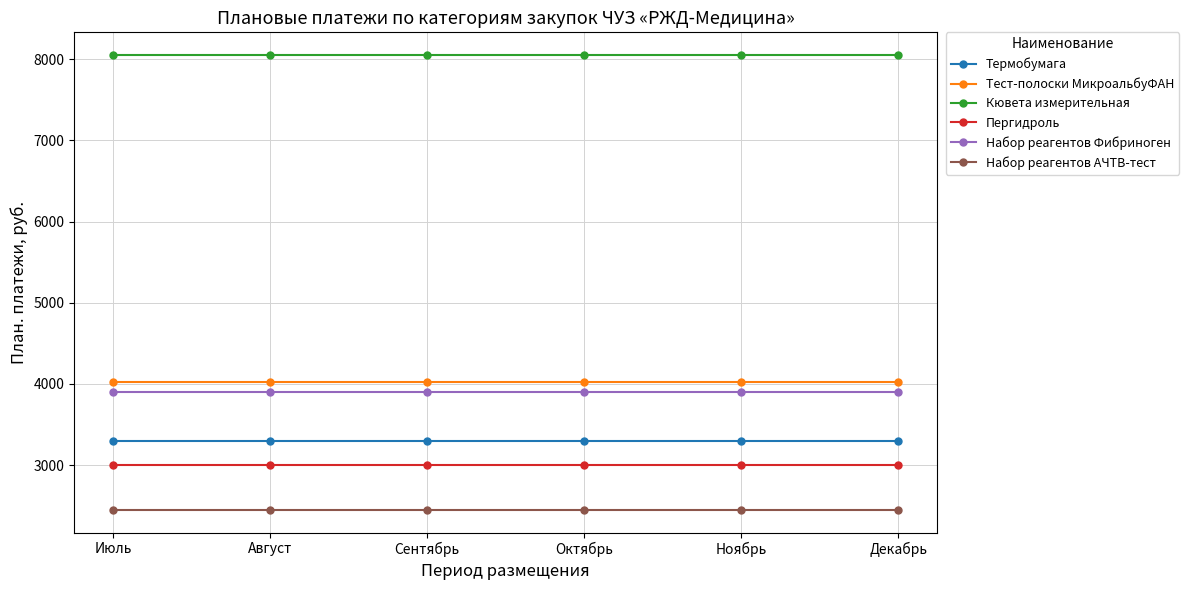

The value of Пергидроль at Июль is 3000. True or false?

True